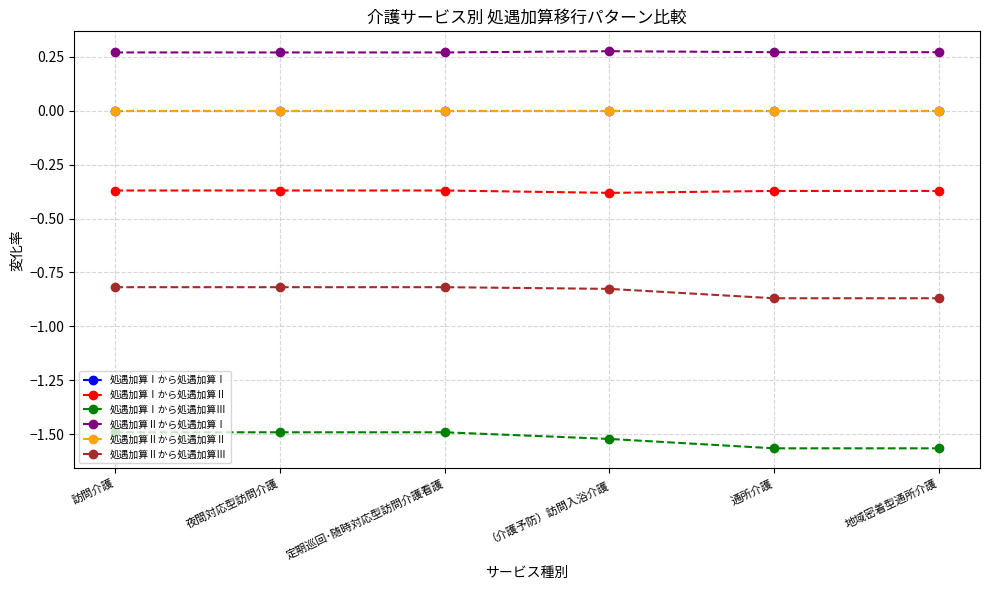

Where is 処遇加算Ⅰから処遇加算Ⅱ nearest to the value 0?

訪問介護